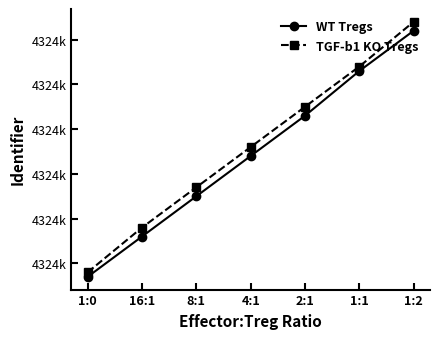

What is the label of the 1st point from the left?

1:0